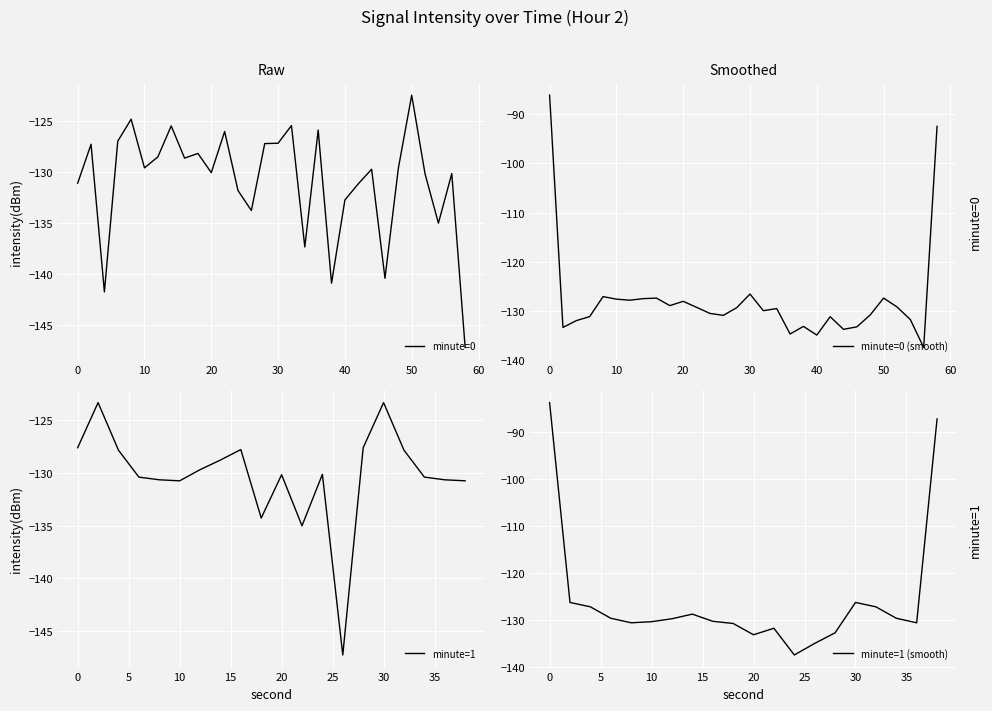

List the labels in order of value, largest first.

2, 30, 0, 28, 16, 4, 32, 14, 12, 24, 20, 6, 34, 8, 36, 10, 38, 18, 22, 26